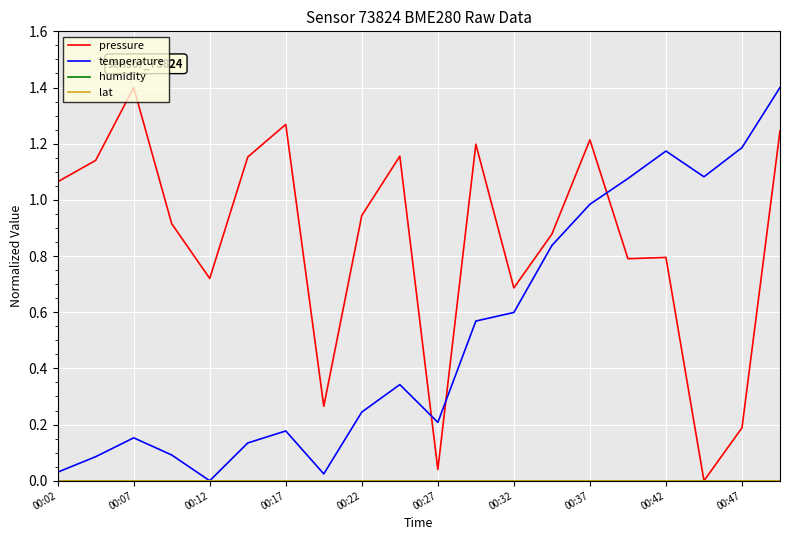

True or false: temperature and humidity cross at least once.

False